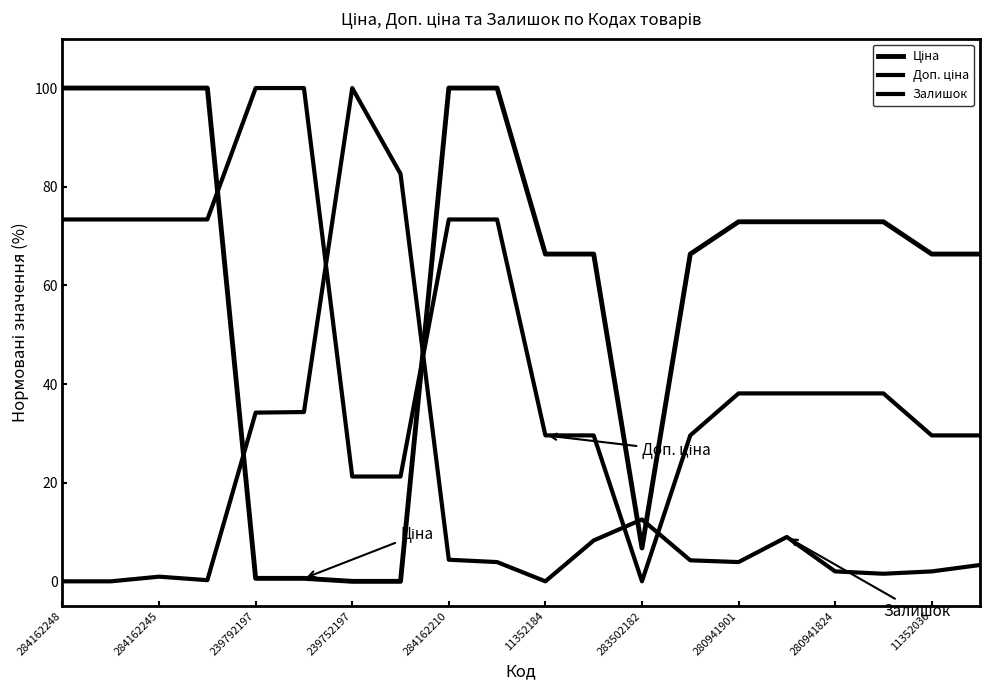

In Залишок, how many points are lower than both neighbors (excluding endpoints)?

4